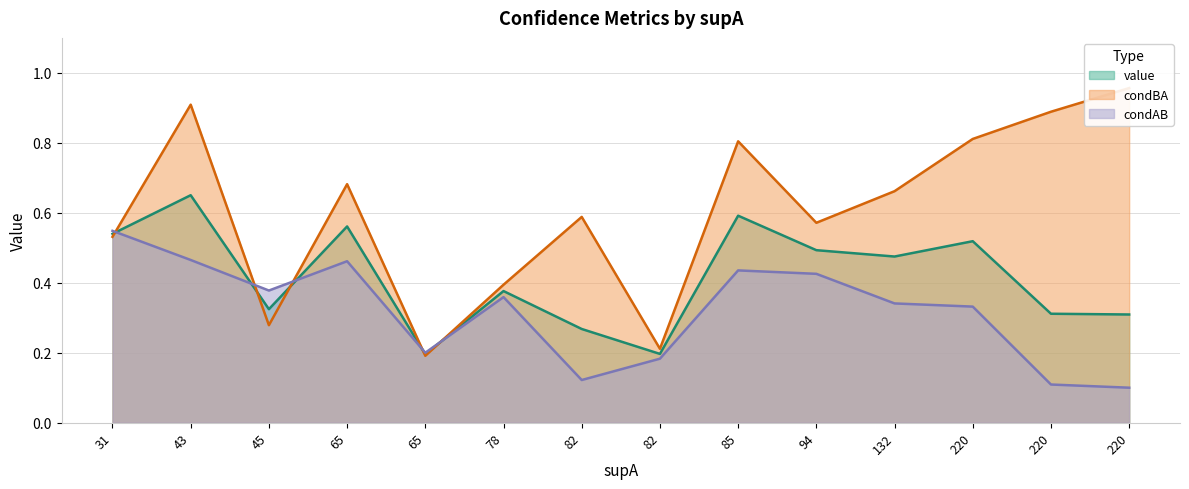

The condAB series shows 0.1 at 82. True or false?

True